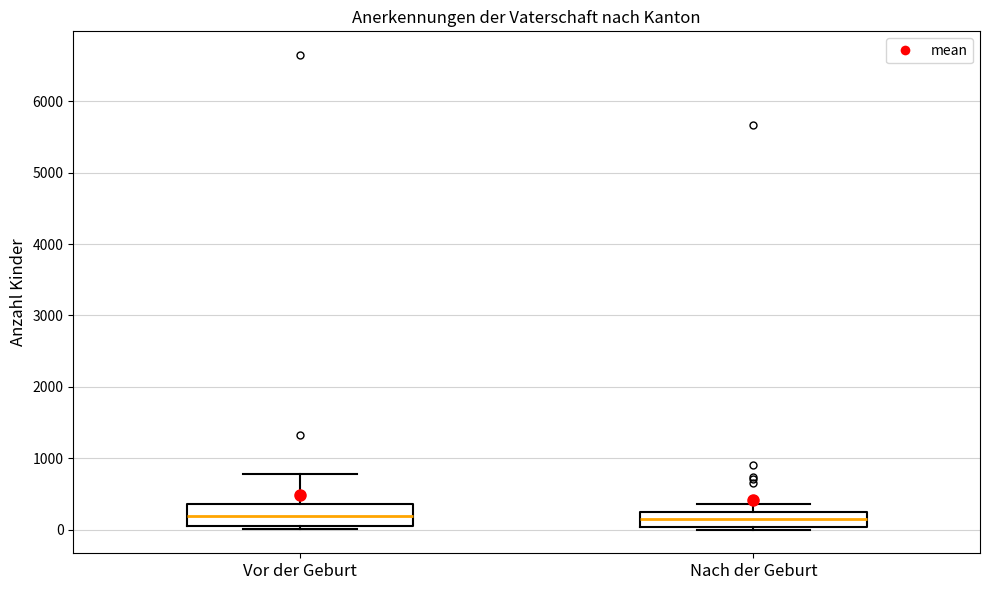

Reading left to right, read every box against the y-axis: the position of its median line, the range the box covers, and the ends of its whiskers. The values are not printed on the chart, so give them approximately, as read against the axis.

Vor der Geburt: median 200, box 100 to 400, whiskers 0 to 800
Nach der Geburt: median 200, box 0 to 300, whiskers 0 (just below the box's lower edge) to 400